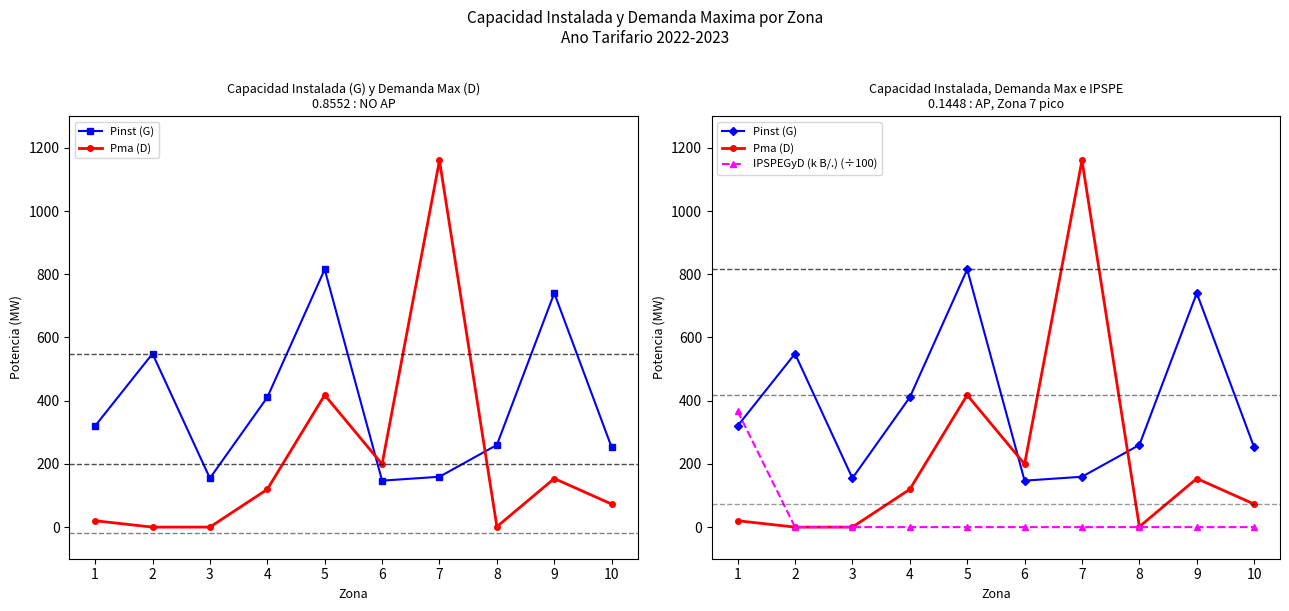

How many data points in IPSPEGyD (k B/.) (÷100) are above 0?

1